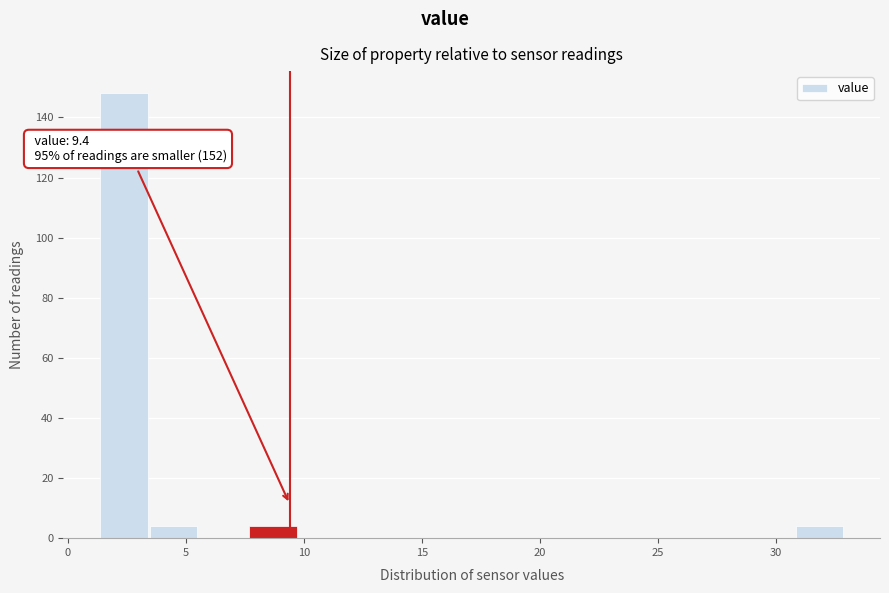

Over which range of the x-axis is the bar tallest?

1.5 to 3.5